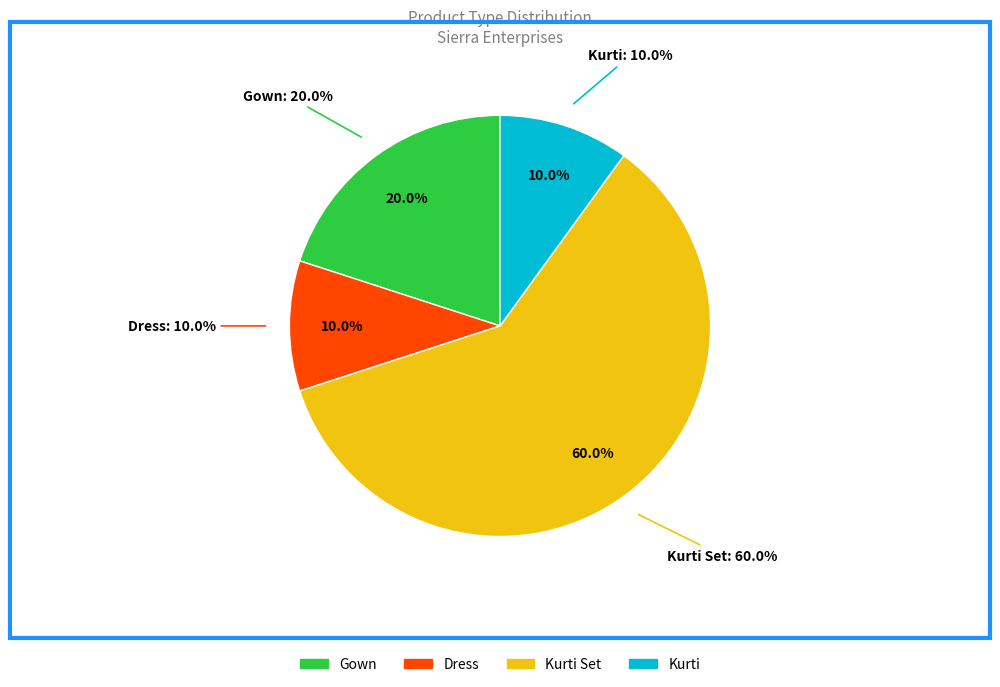

Combined, do Dress and Gown account for over 50%?

No